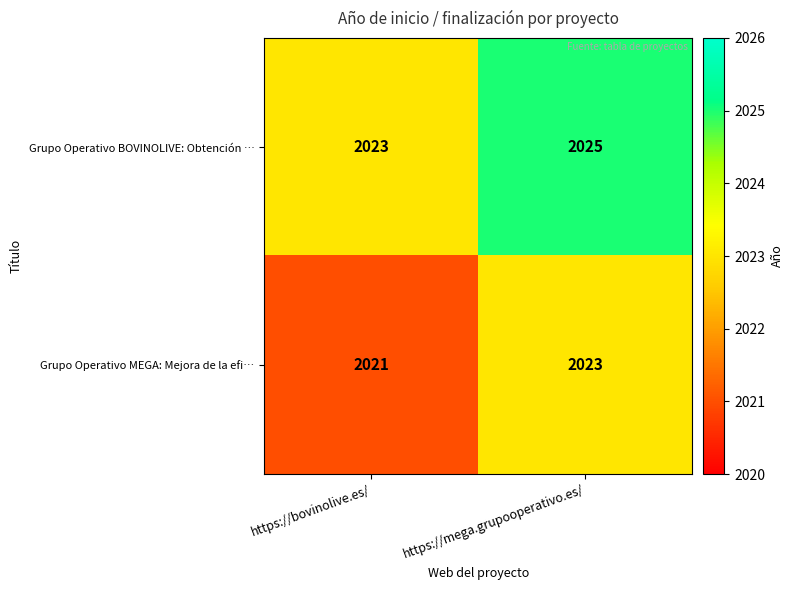

How many series are shown in this chart?

2